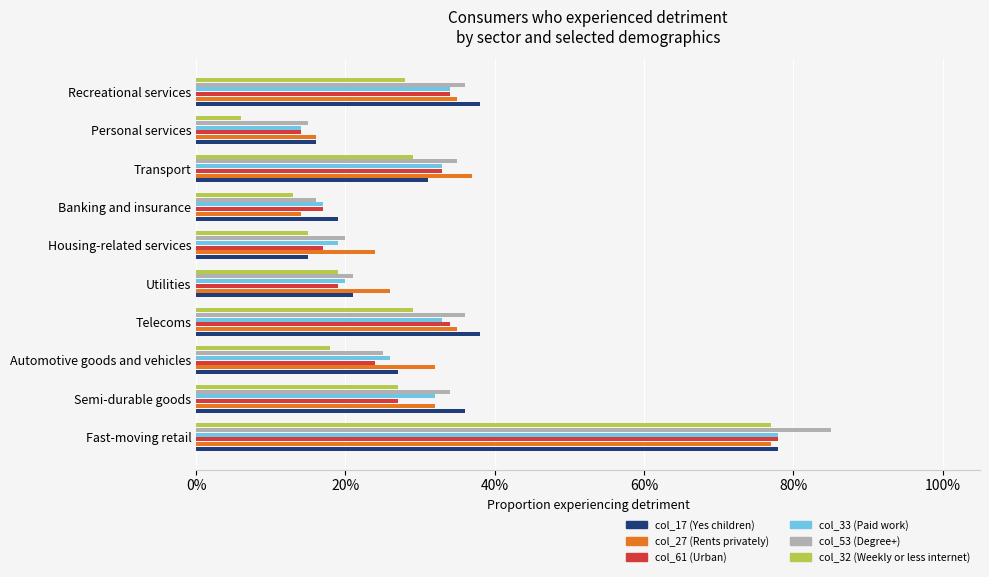

What are all the series names shown in the legend?

col_17 (Yes children), col_27 (Rents privately), col_61 (Urban), col_33 (Paid work), col_53 (Degree+), col_32 (Weekly or less internet)